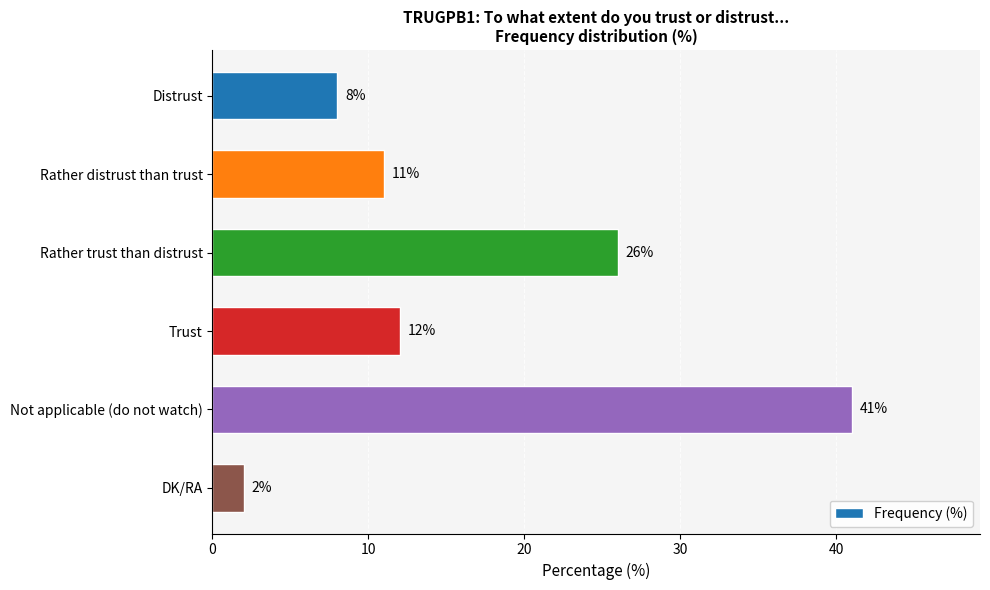

Rank the categories by value from highest to lowest.

Not applicable (do not watch), Rather trust than distrust, Trust, Rather distrust than trust, Distrust, DK/RA